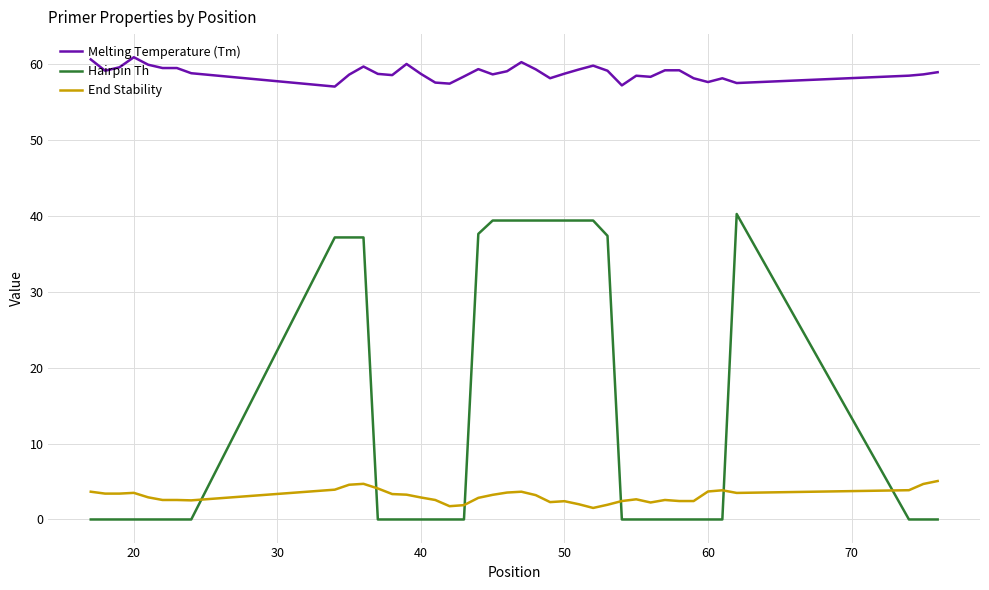

Which series has the largest range (max minus min)?

Hairpin Th